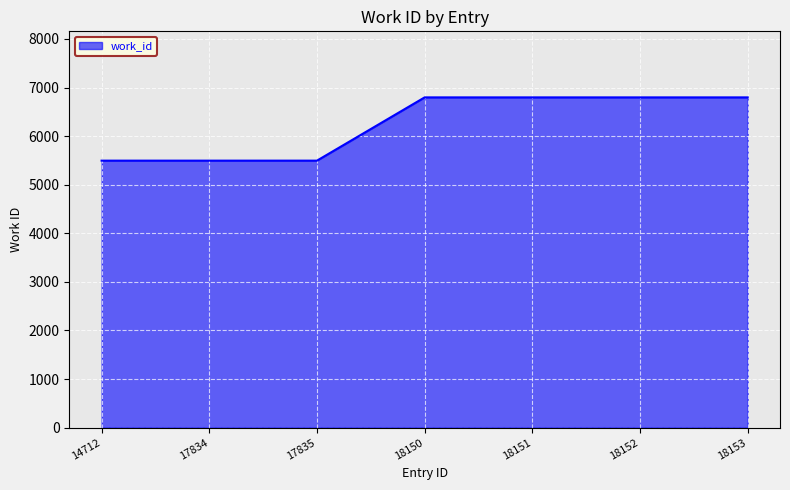

How many lines are shown in the chart?

1